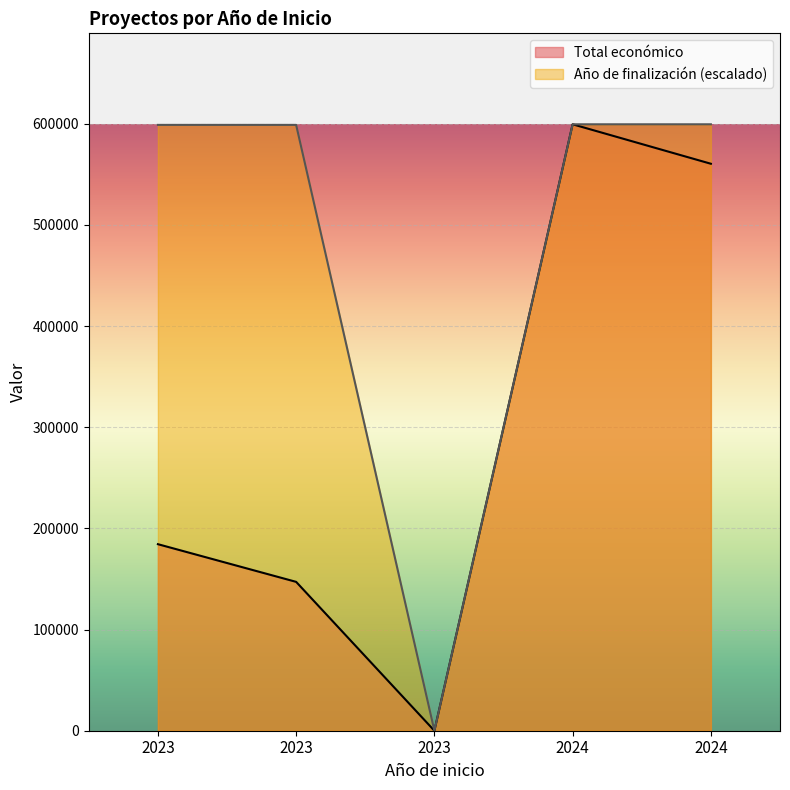

At which label does Año de finalización first exceed 598948?

2023